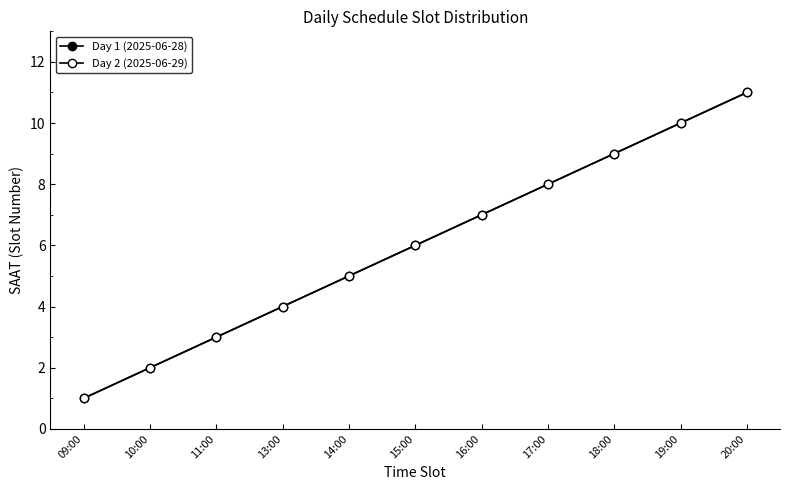

Does the chart have visible grid lines?

No